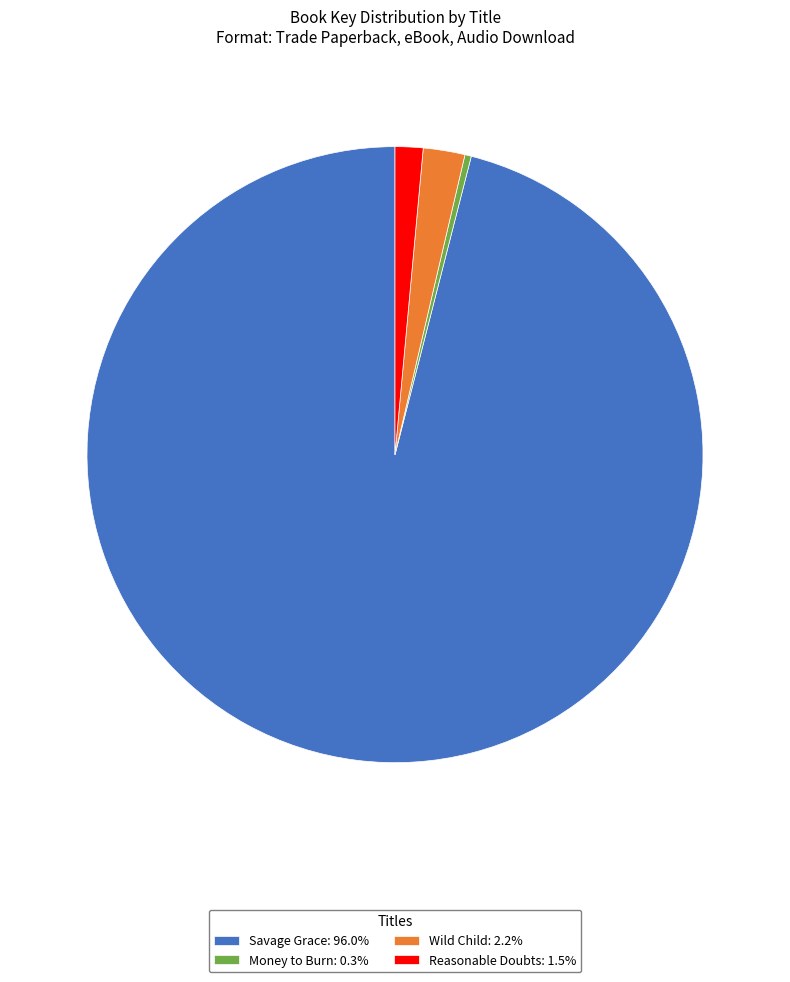

Rank the categories by value from highest to lowest.

Savage Grace, Wild Child, Reasonable Doubts, Money to Burn